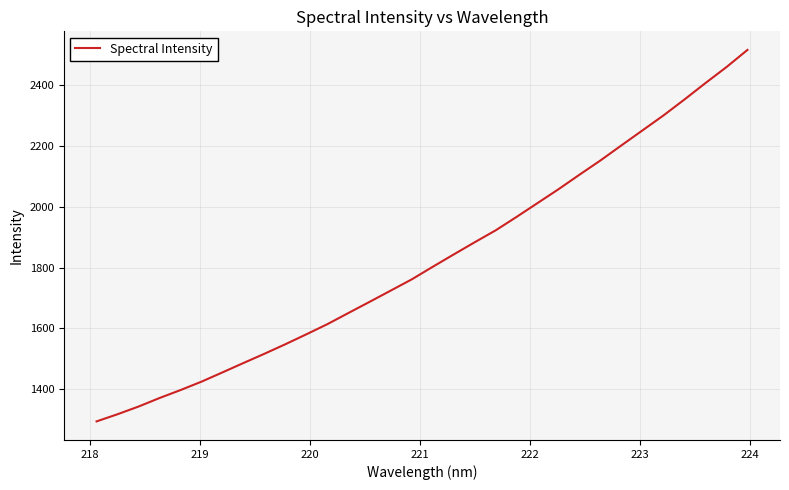

What is the smallest value displayed?

1293.4